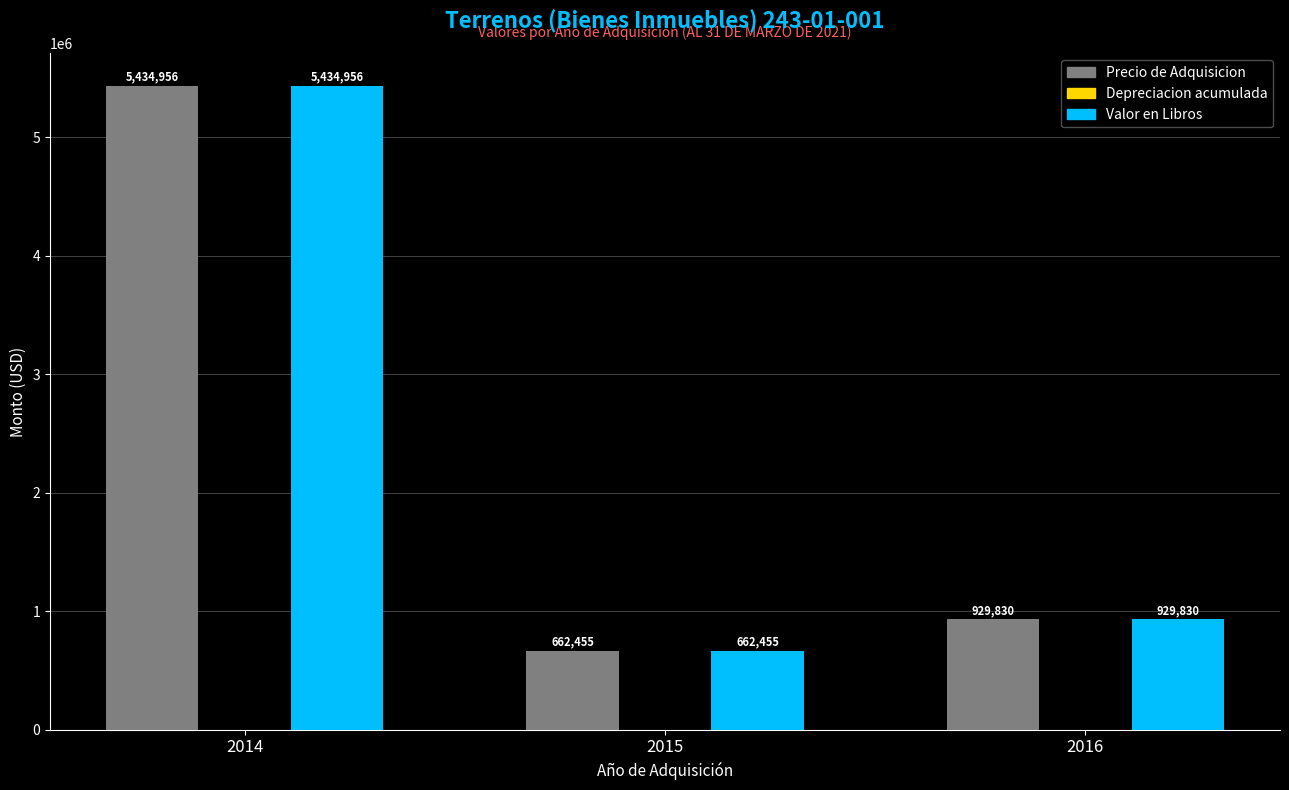

What is the value of the Valor en Libros bar at the 1st from the left?

5434956.2